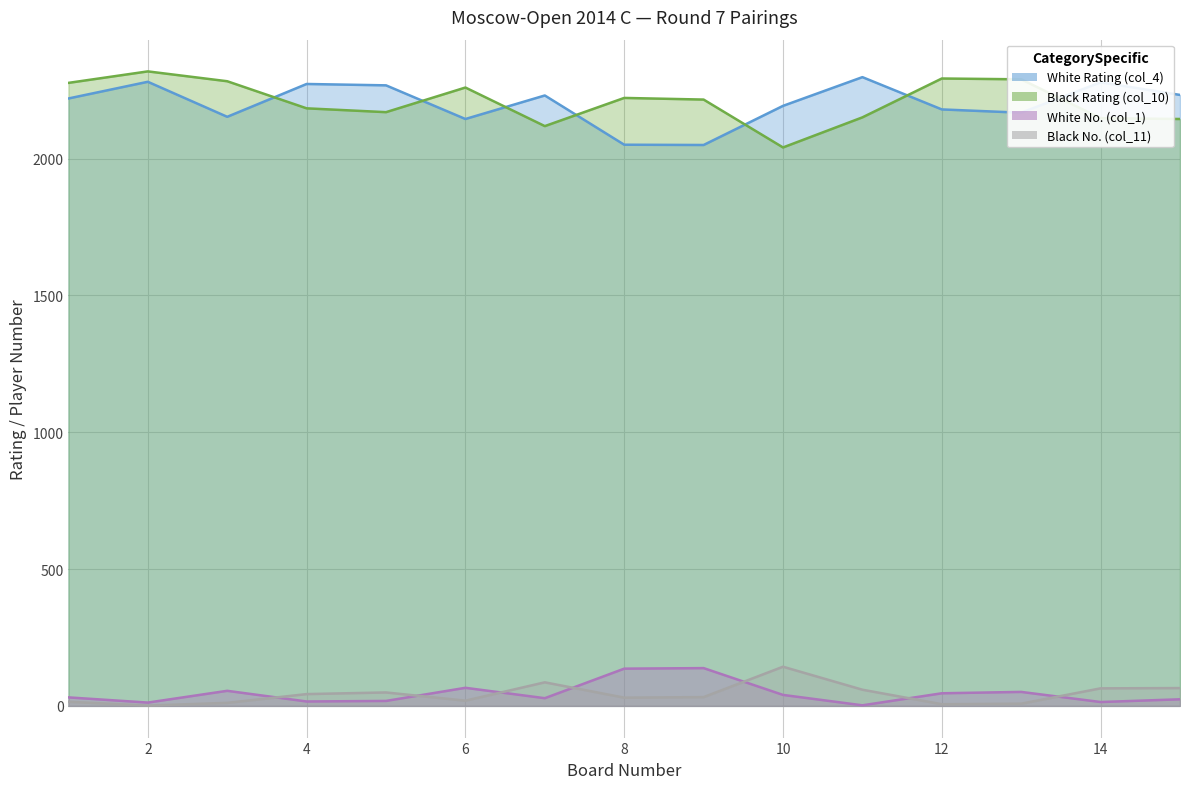

How many series are shown in this chart?

4